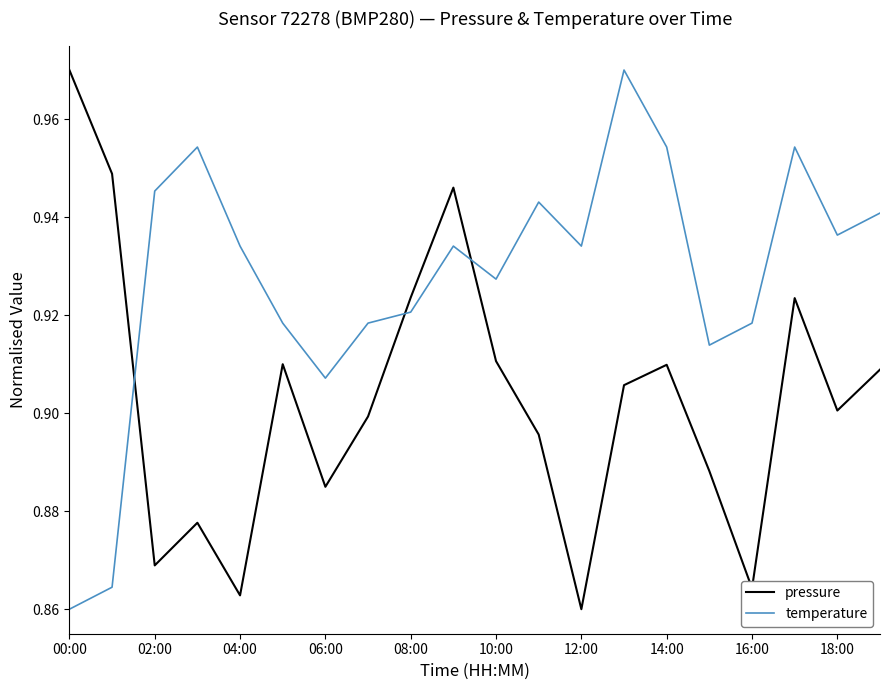

Which series has the largest total across all categories?

temperature